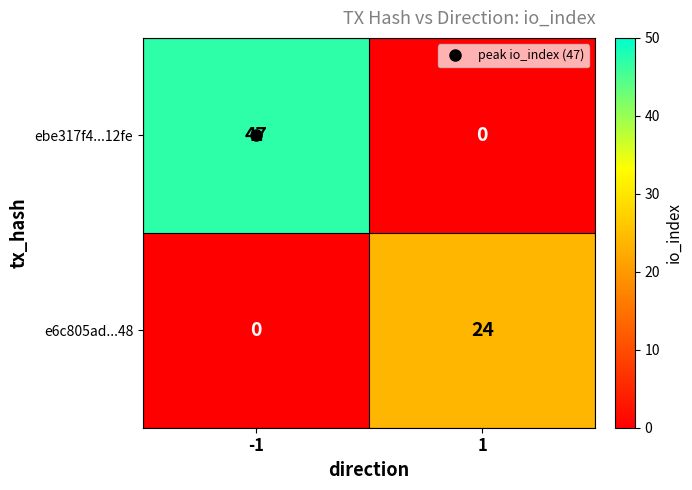

What is the total value across all series at -1?

47